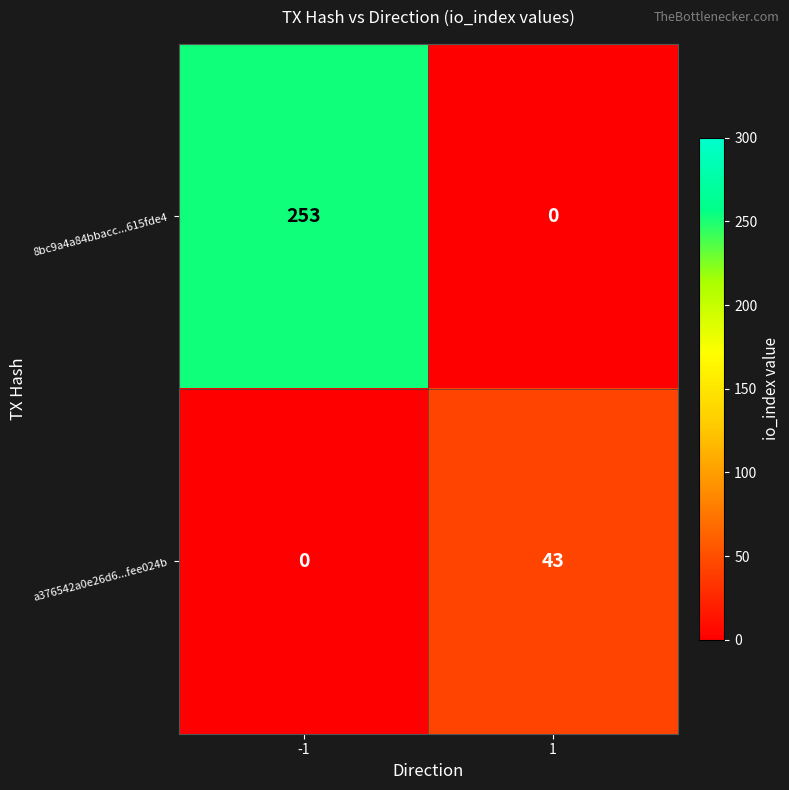

Rank the categories by 8bc9a4a84bbacc...615fde4 value from lowest to highest.

1, -1